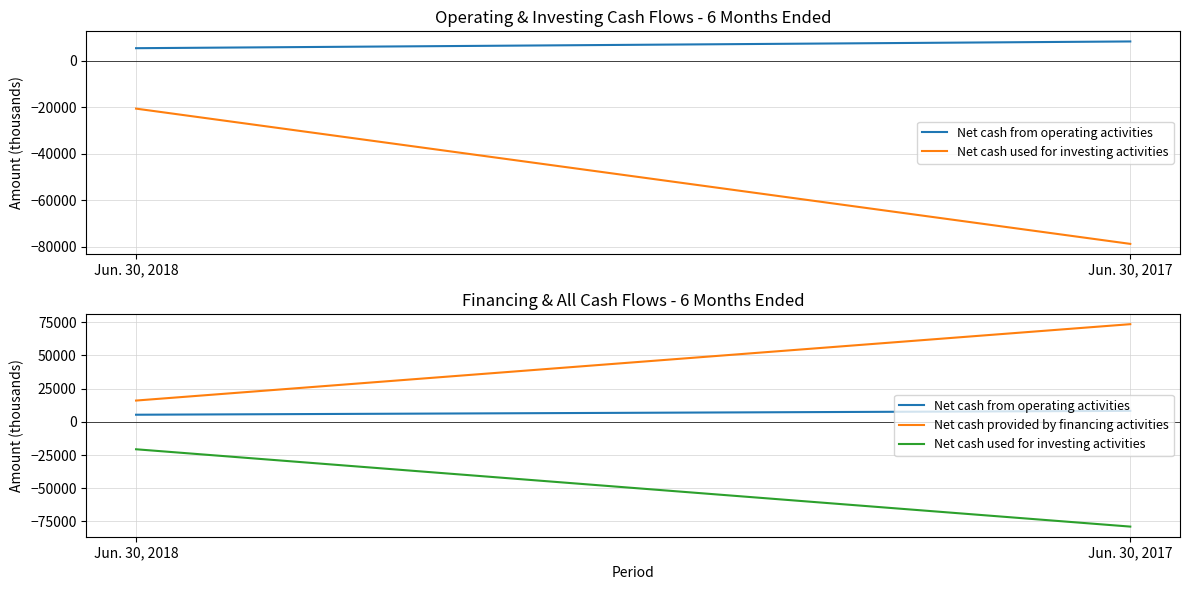

How many lines are shown in the chart?

3